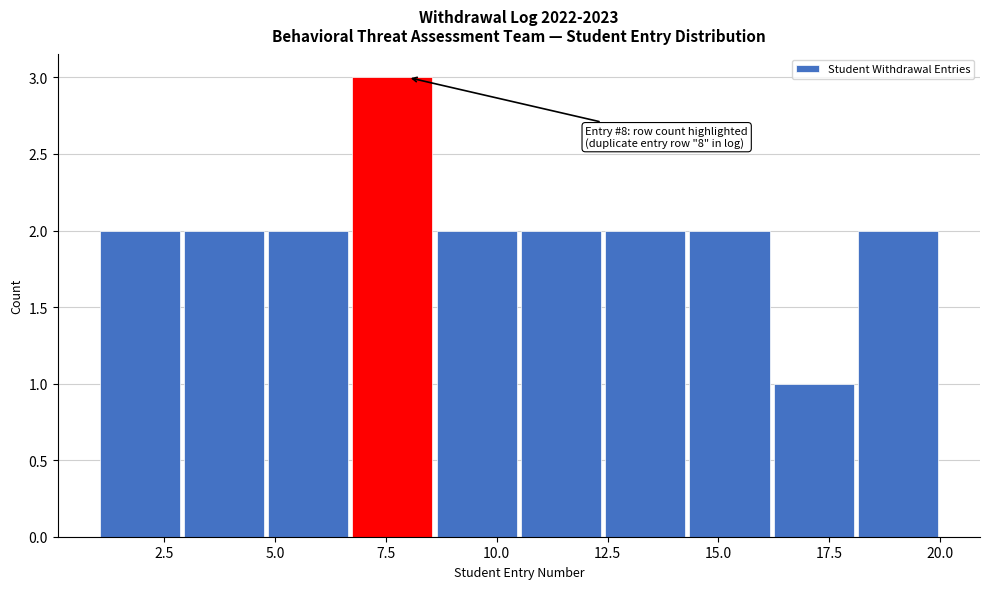

Read against the x-axis, roughly where is the centre of the tallest bar?

7.5